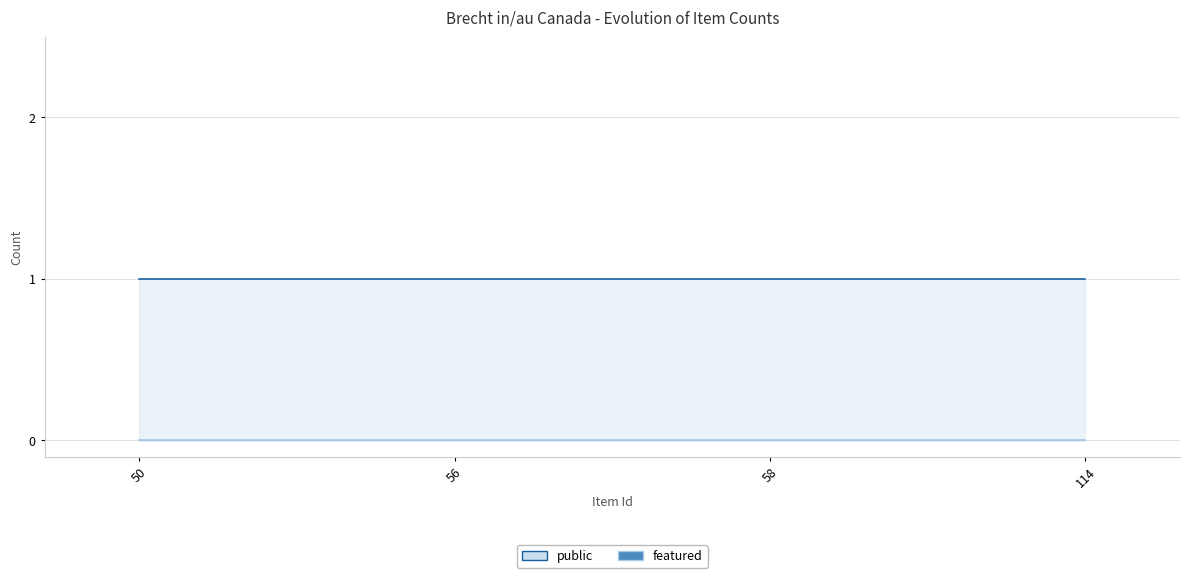

True or false: public and featured intersect in this chart.

False